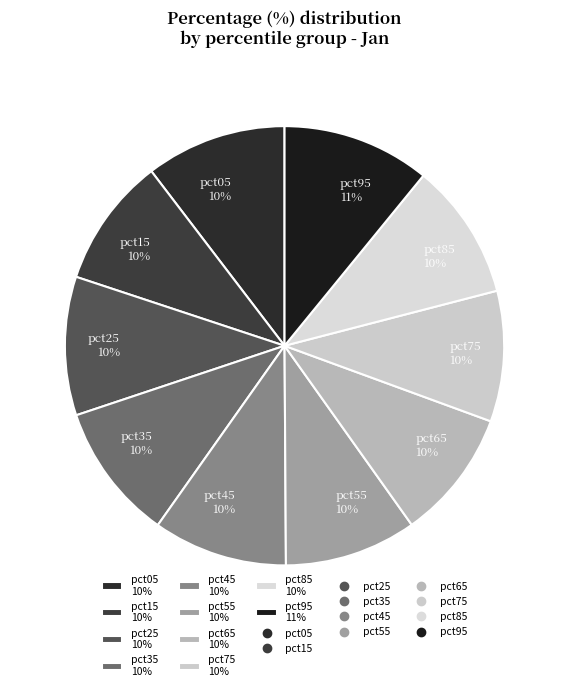

Is there a majority slice in this chart?

No